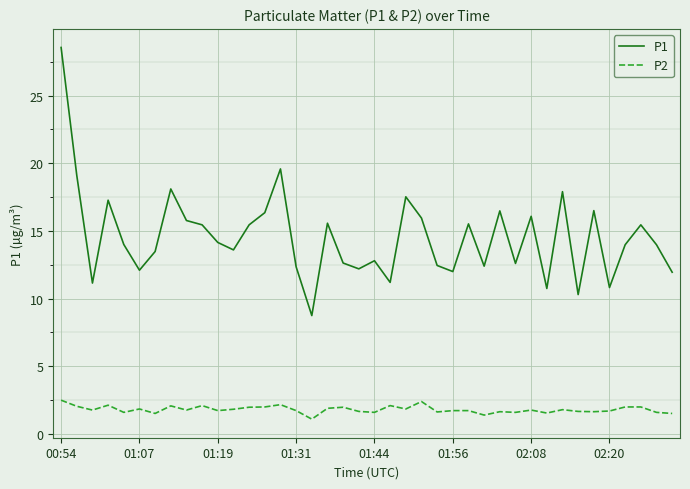

What is the lowest value of the P2 series?

1.1